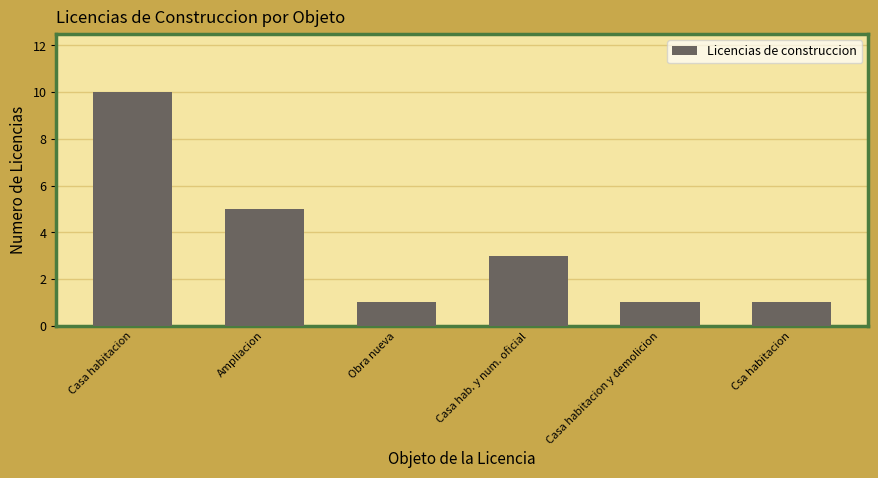

The value at Casa hab. y num. oficial is 3. True or false?

True